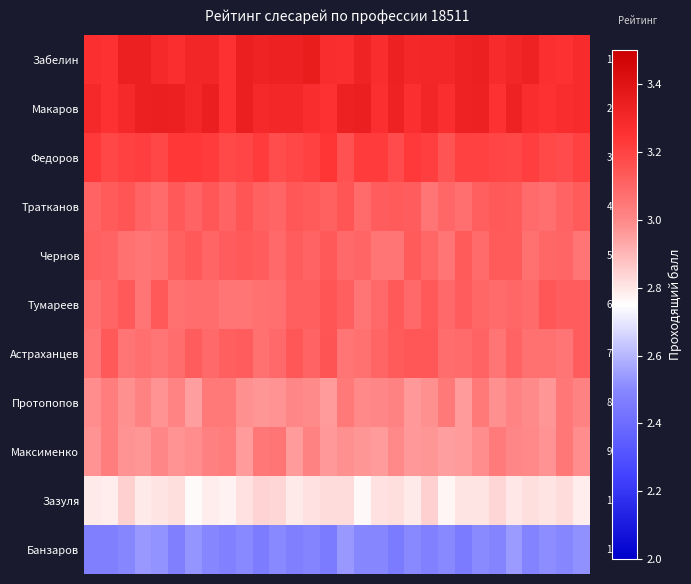

What is the highest value of the row_5 series?

3.1